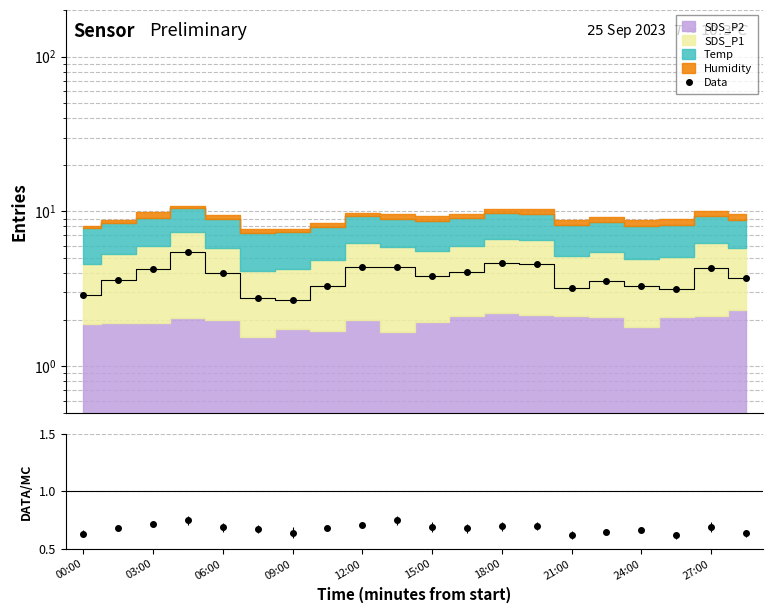

What is the minimum value shown in the chart?

2.7